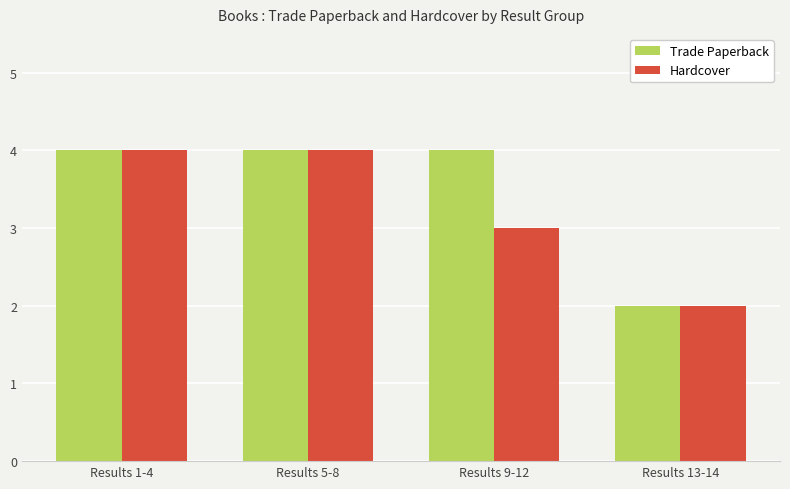

What is the total value across all series at Results 9-12?

7